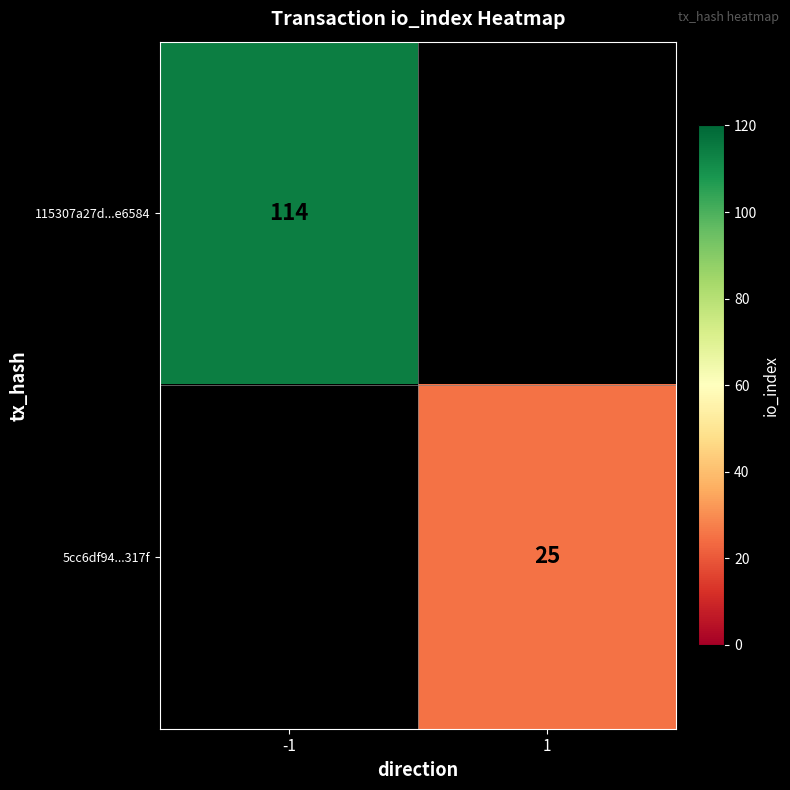

Is the value of 115307a27d...e6584 at -1 greater than the value of 5cc6df94...317f at 1?

Yes